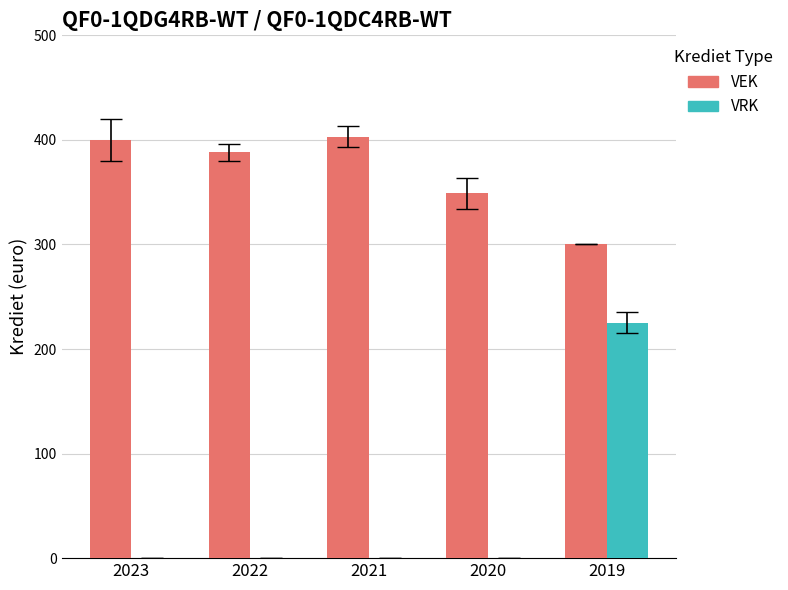

Is it true that VEK equals 564 at 2020?

False